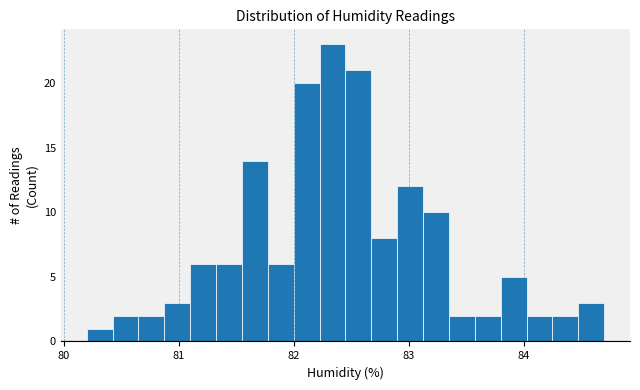

Around what value on the x-axis is the tallest bar? Give the approximate position of its centre, as read against the axis.

82.3